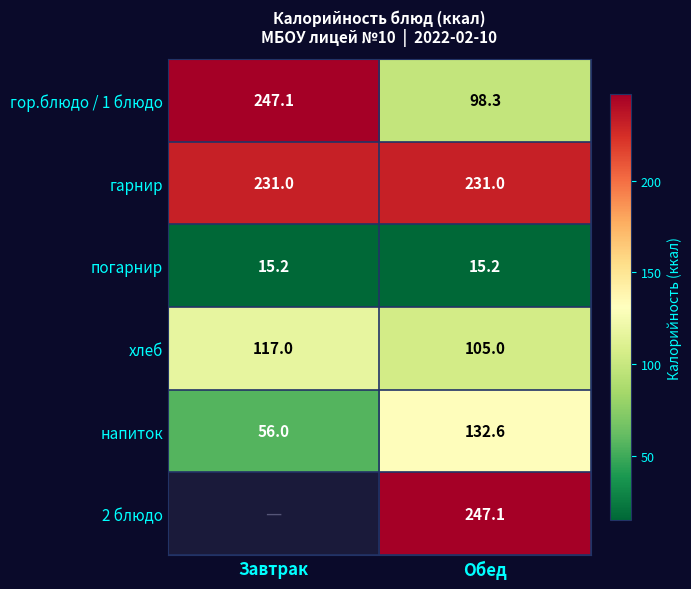

Between Обед and Завтрак, which is larger?

Завтрак